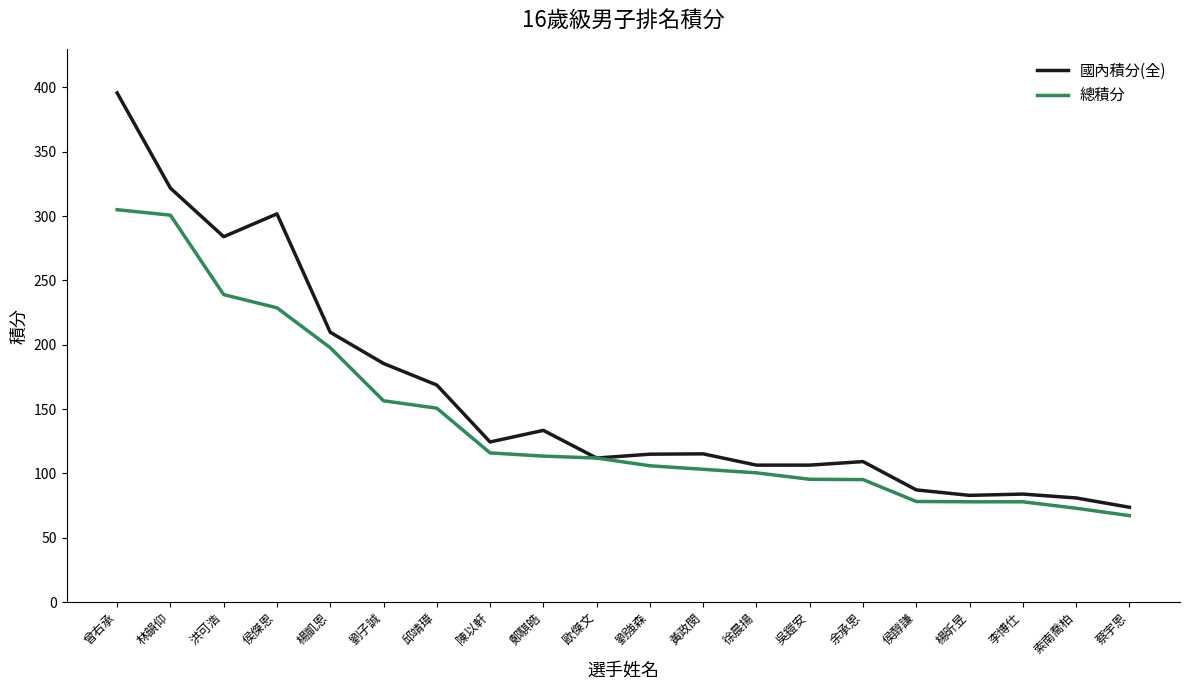

At which label does 國內積分(全) reach its minimum?

蔡宇恩